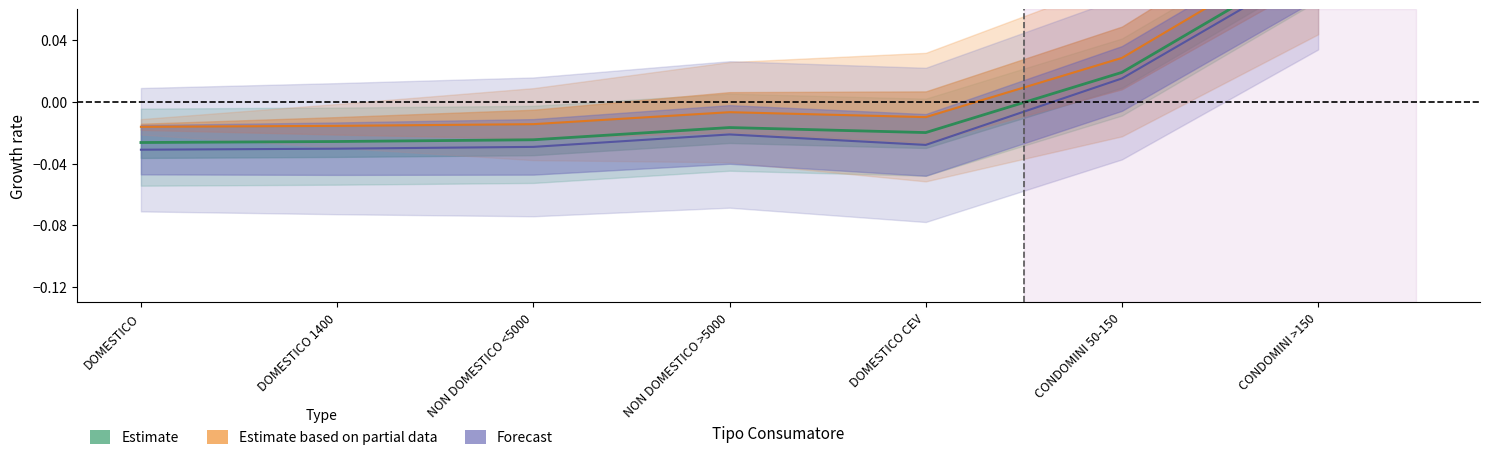

True or false: NORD OCCIDENTALE has a value of -0.0 at DOMESTICO.

False